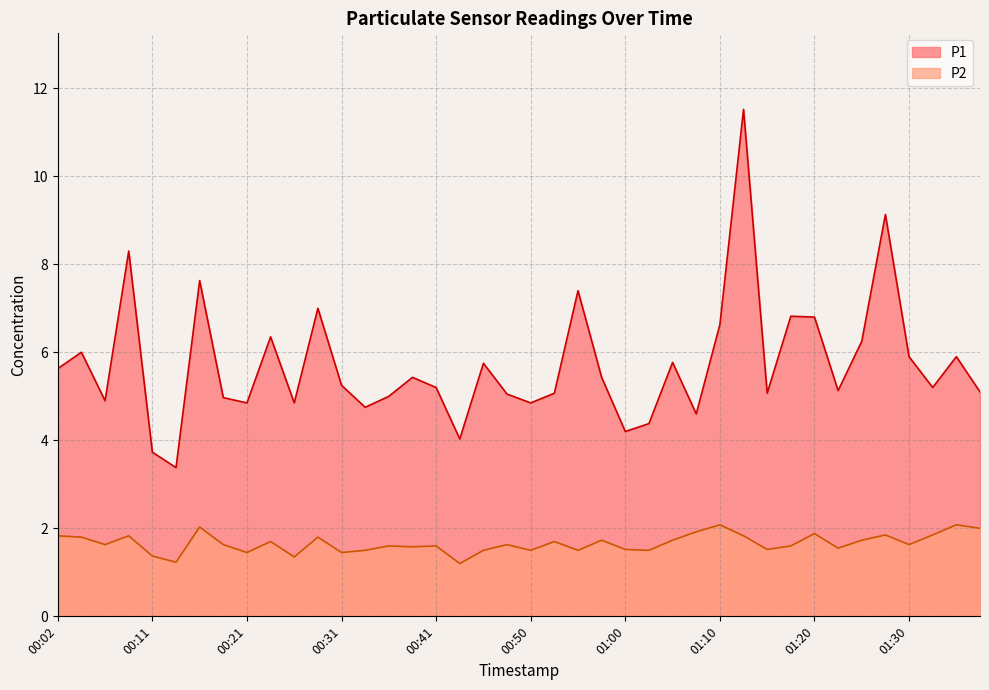

True or false: P1 and P2 cross at least once.

False